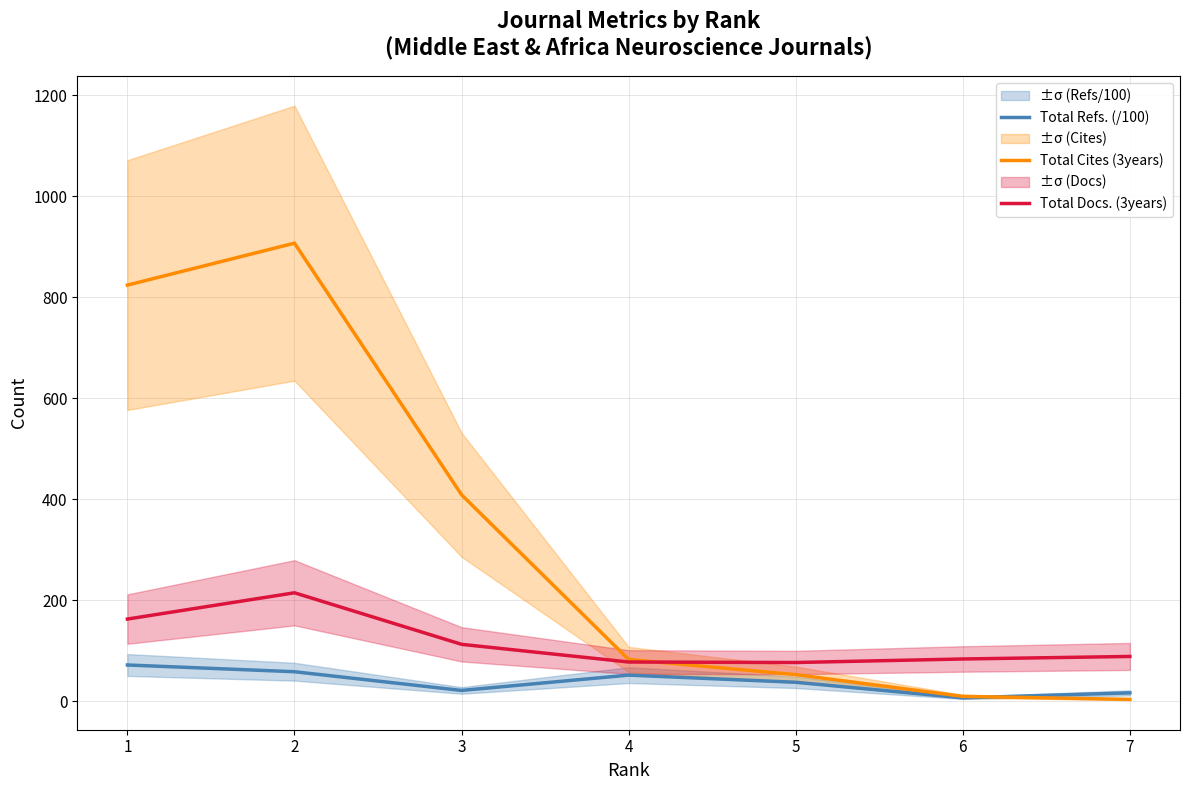

Reading left to right, list all the values displayed in this chart.

Total Refs. (/100): 1=72.1	2=58.8	3=21.7	4=52.0	5=37.9	6=7.0	7=16.9
Total Cites (3years): 1=824.0	2=907.0	3=409.0	4=83.0	5=53.0	6=10.0	7=4.0
Total Docs. (3years): 1=163.0	2=215.0	3=113.0	4=78.0	5=77.0	6=84.0	7=89.0